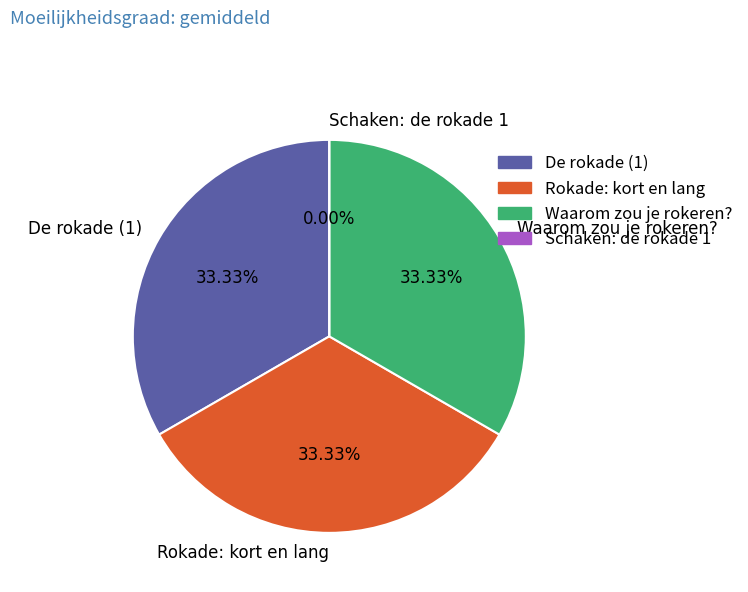

To the nearest percent, what percentage of the pie is Waarom zou je rokeren??

33%